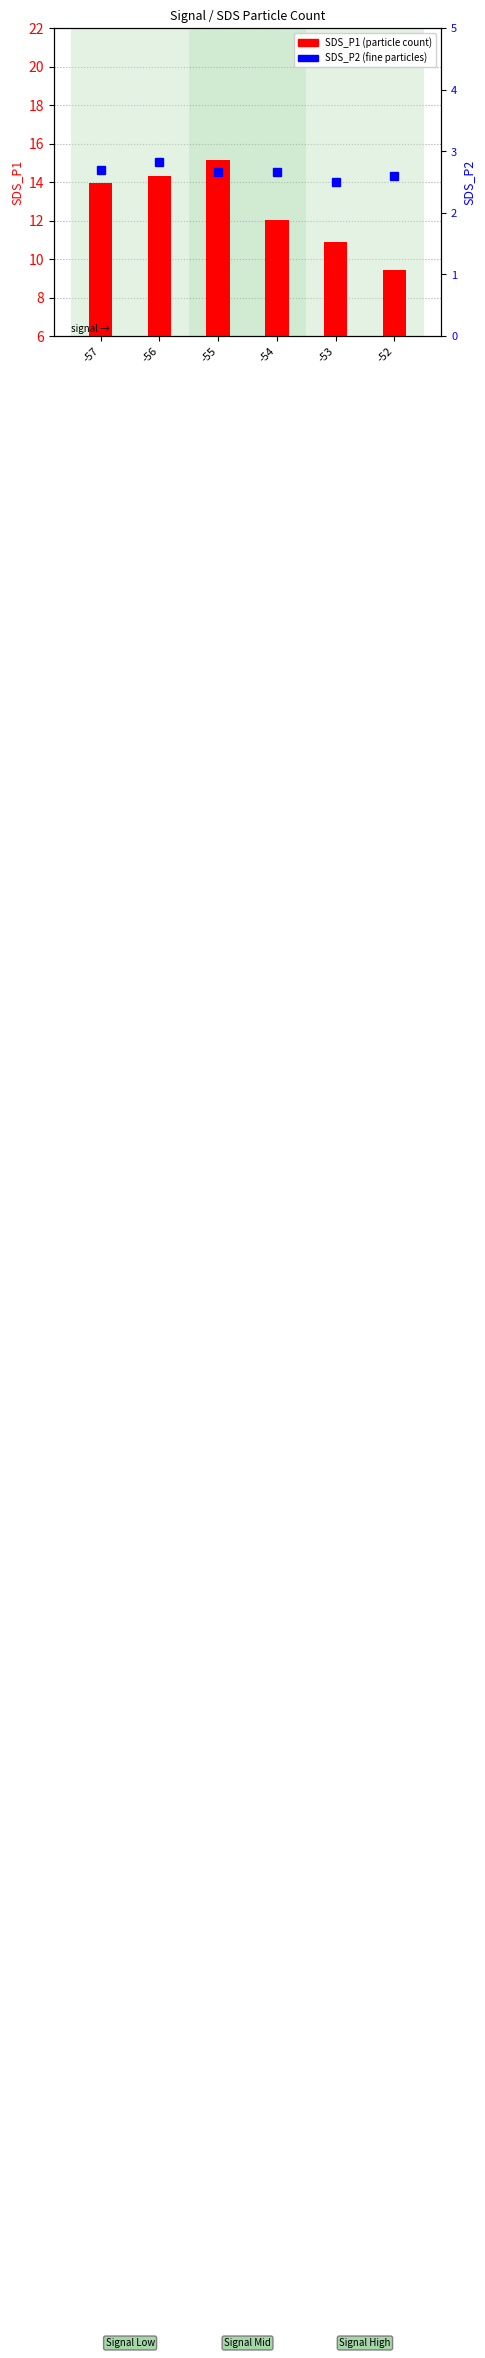

At which category is the sum across all series the highest?

-55